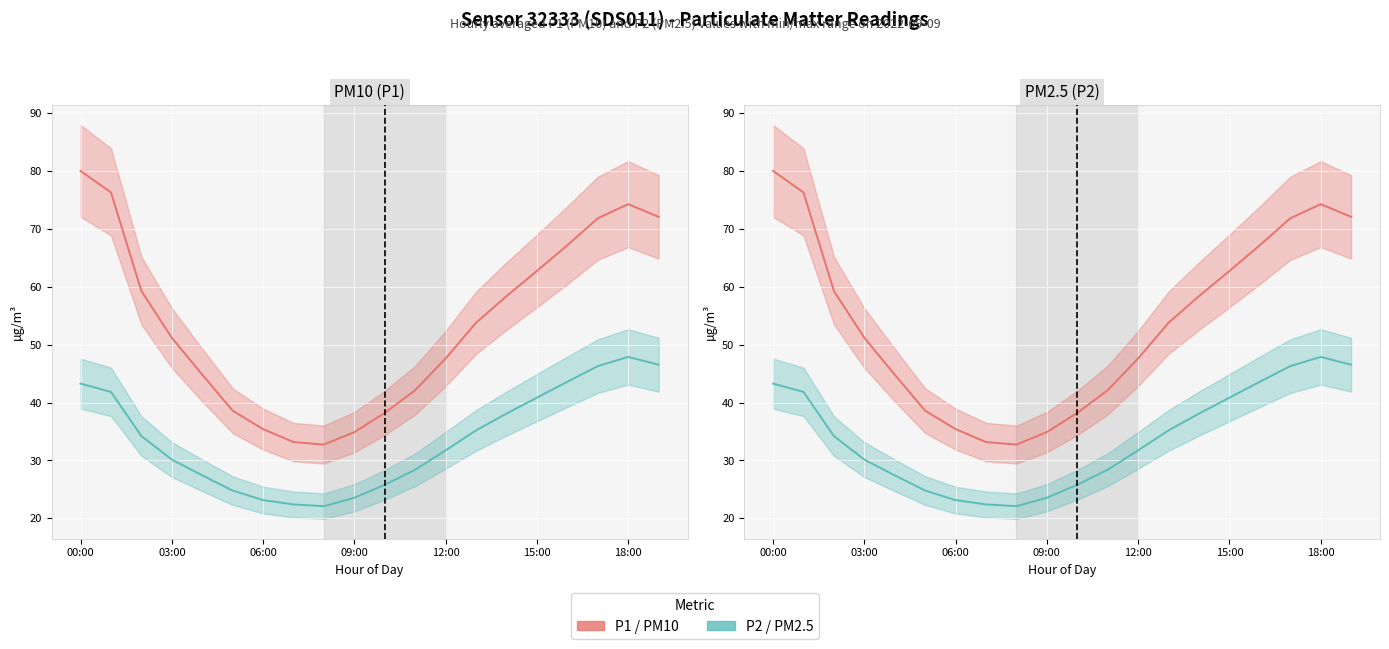

How many categories are shown in the chart?

20